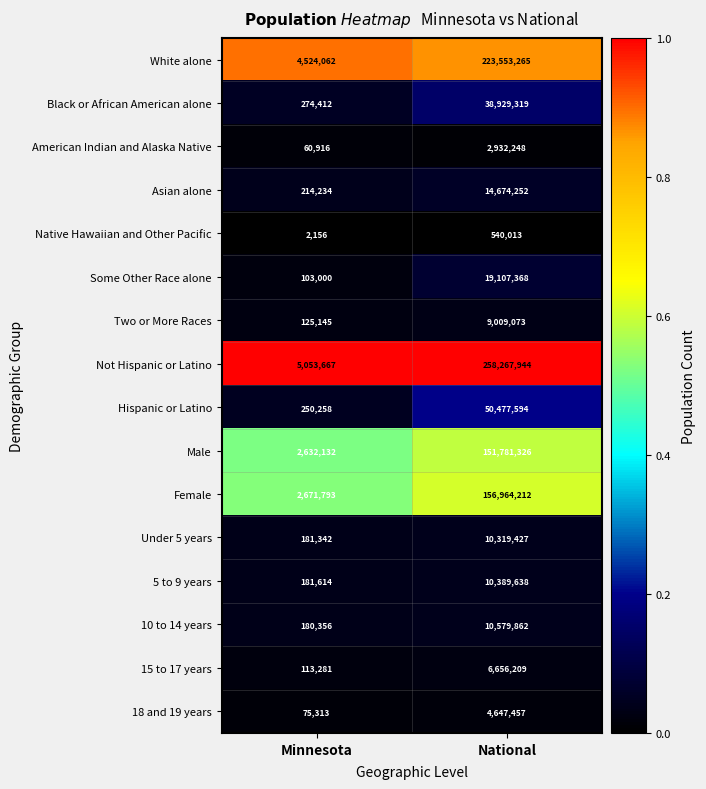

Which series has the largest total across all categories?

Not Hispanic or Latino